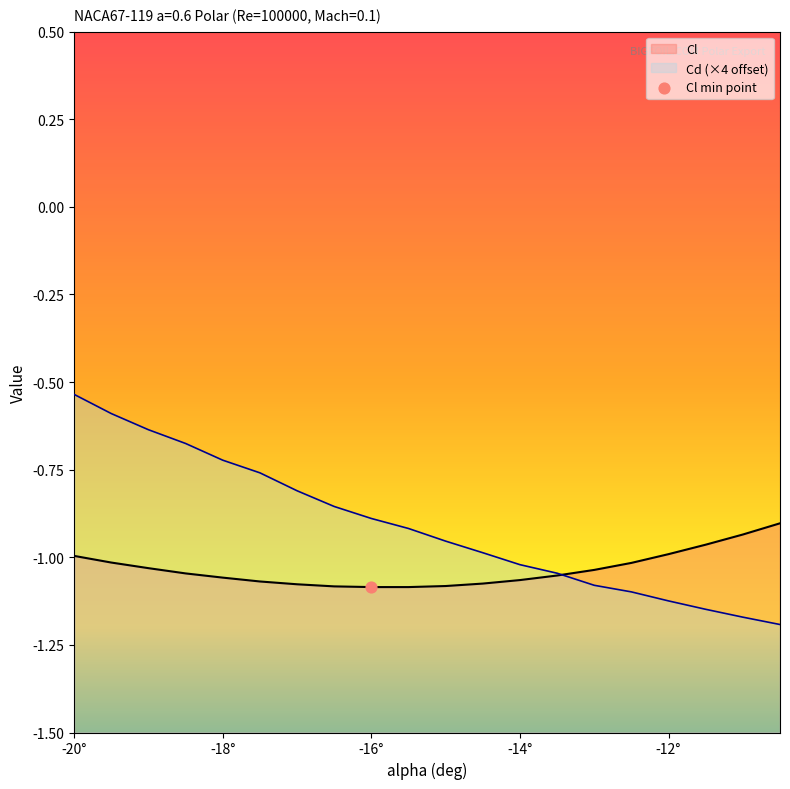

Which series has the largest total across all categories?

Cd (×4 offset)